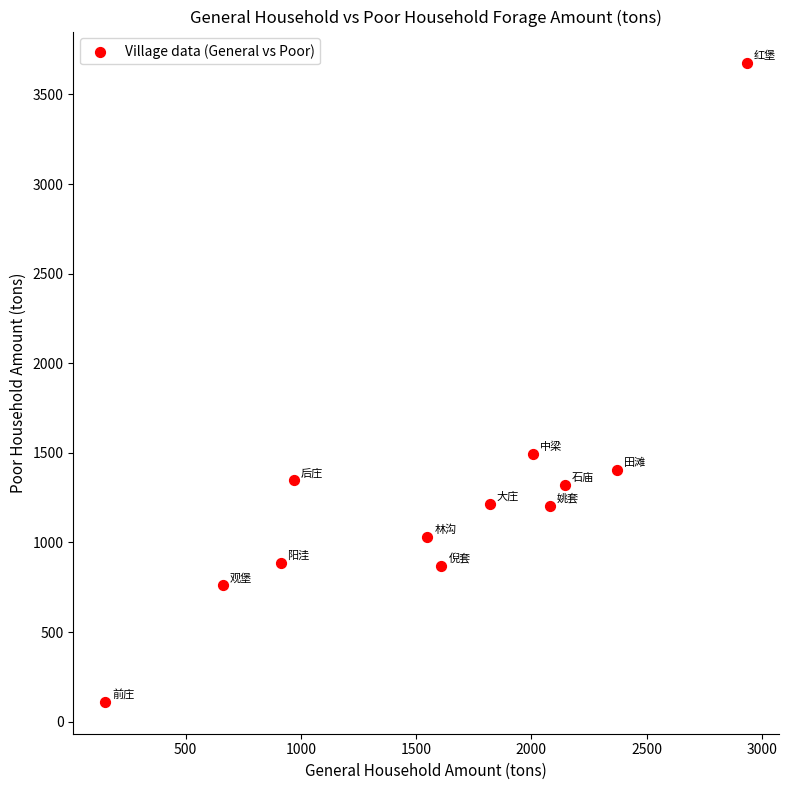

What is the range of X values (max minus min)?

2783